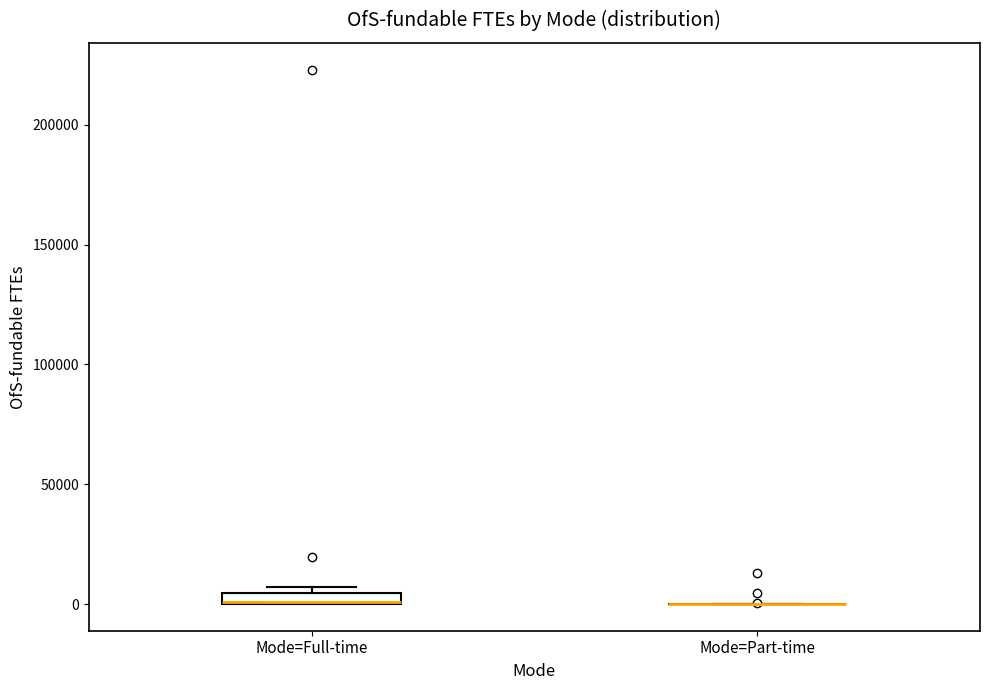

Where is the lower edge of the box for Mode=Full-time on the y-axis? The values are not printed on the chart, so give them approximately, as read against the axis.

0